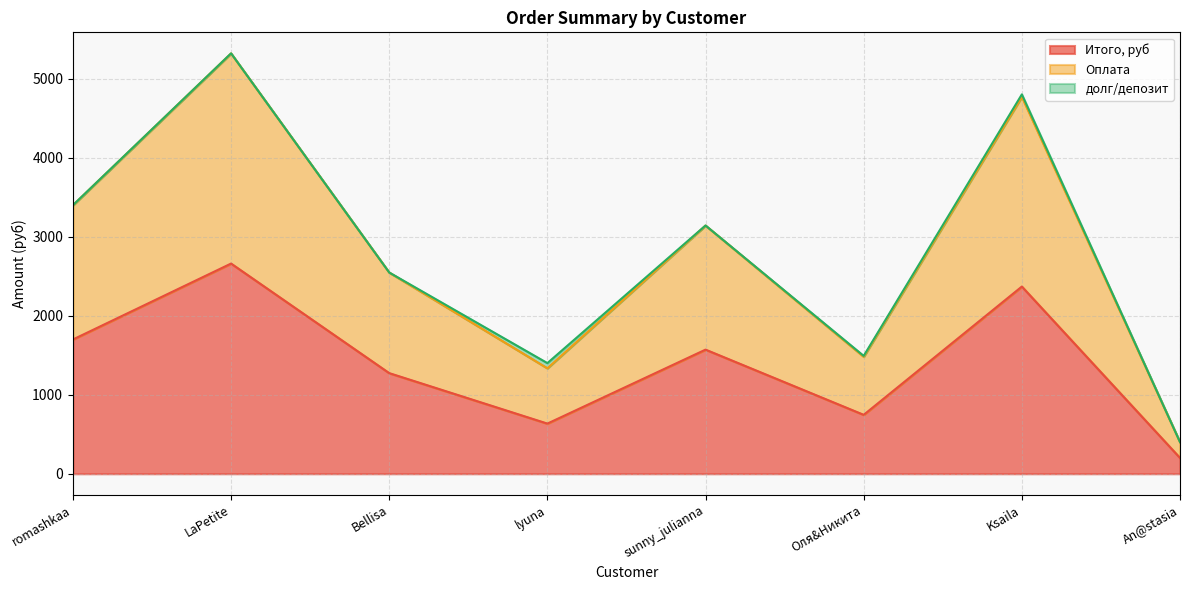

At which category does Оплата reach its first local valley?

lyuna